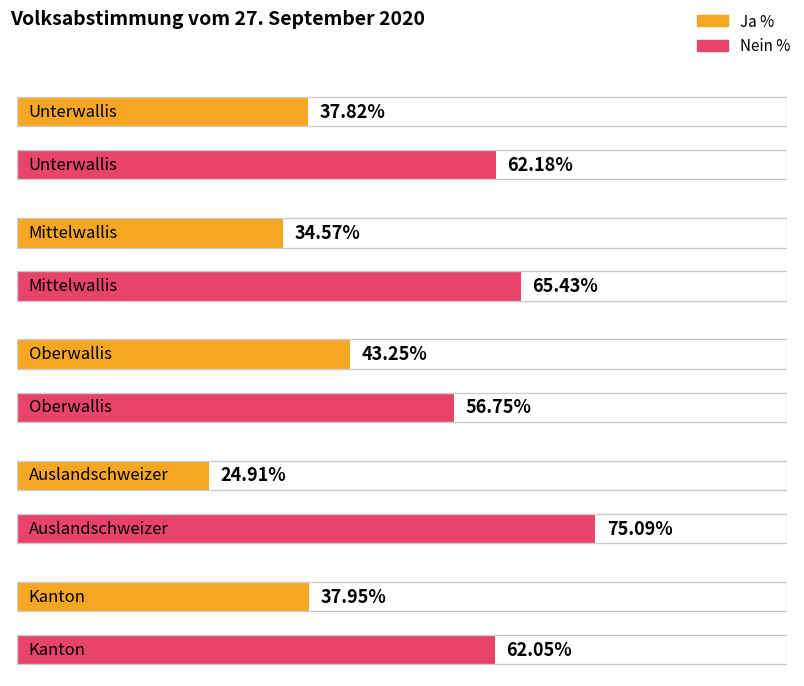

What is the difference between the Ja % values at Kanton and Oberwallis?

5.3